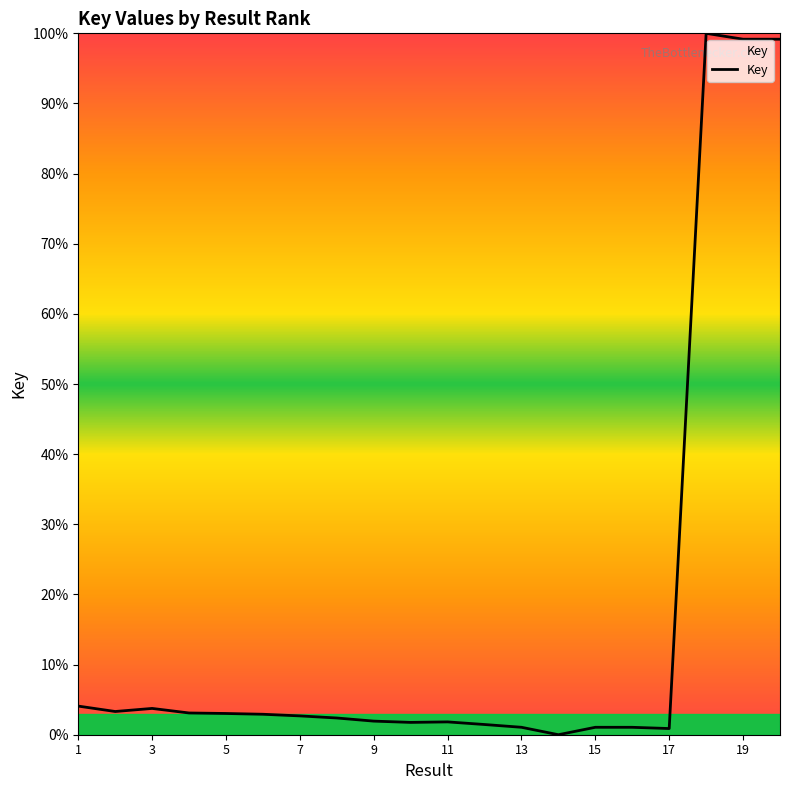

What is the difference between the maximum and minimum values?

100.0